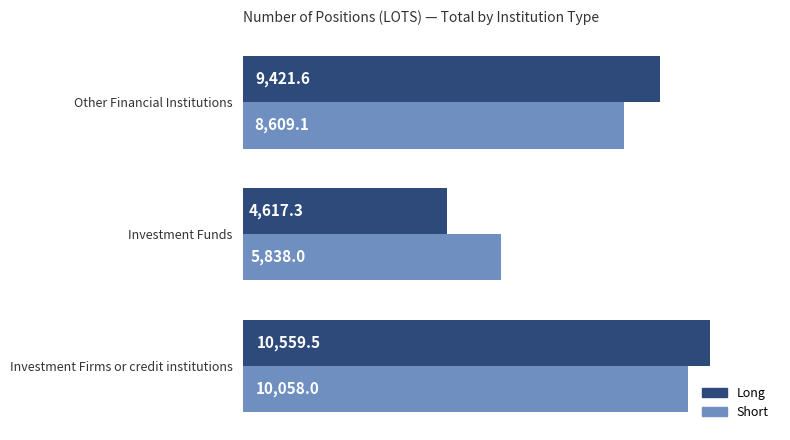

Is it true that Long equals 9421.6 at Other Financial Institutions?

True